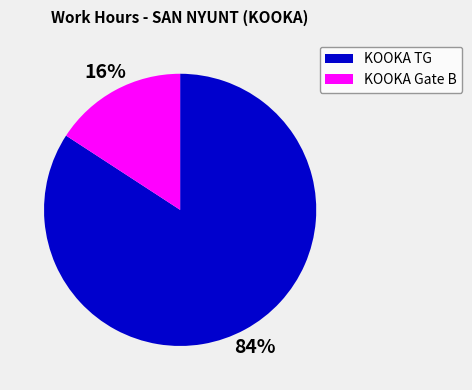

To the nearest percent, what is the difference between the largest and smallest slice percentages?

68%